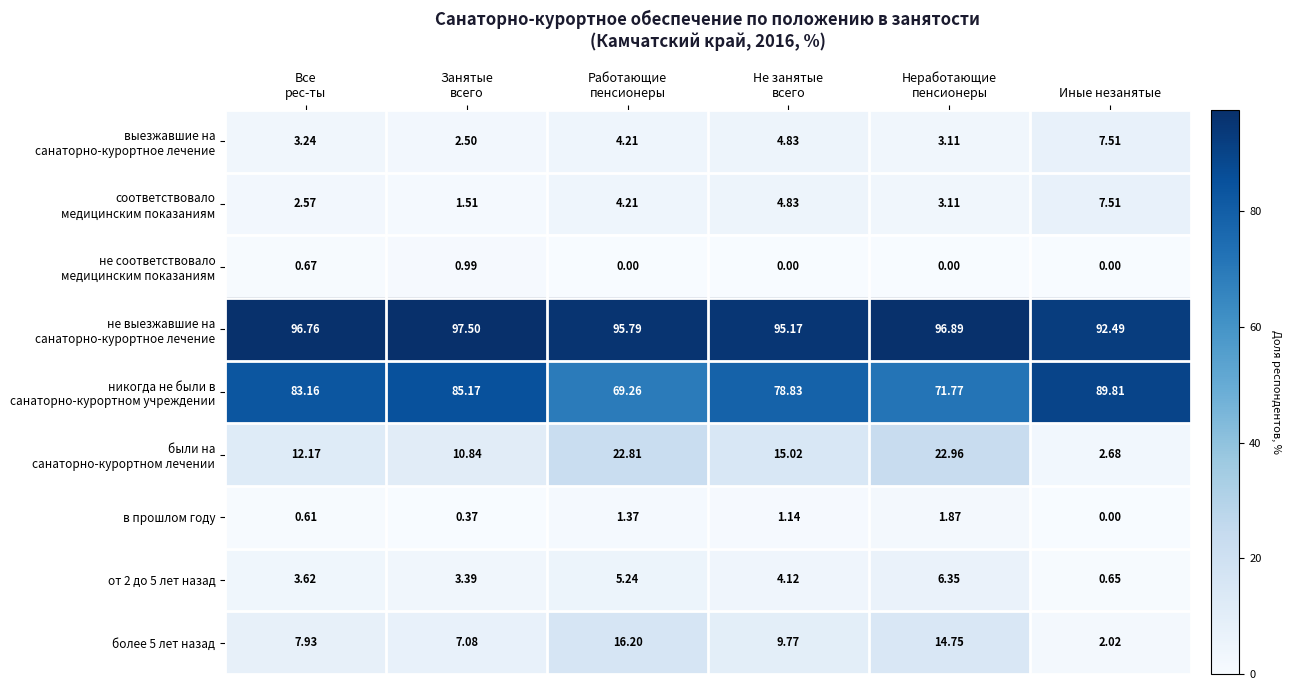

At which label does от 2 до 5 лет назад reach its minimum?

Иные незанятые